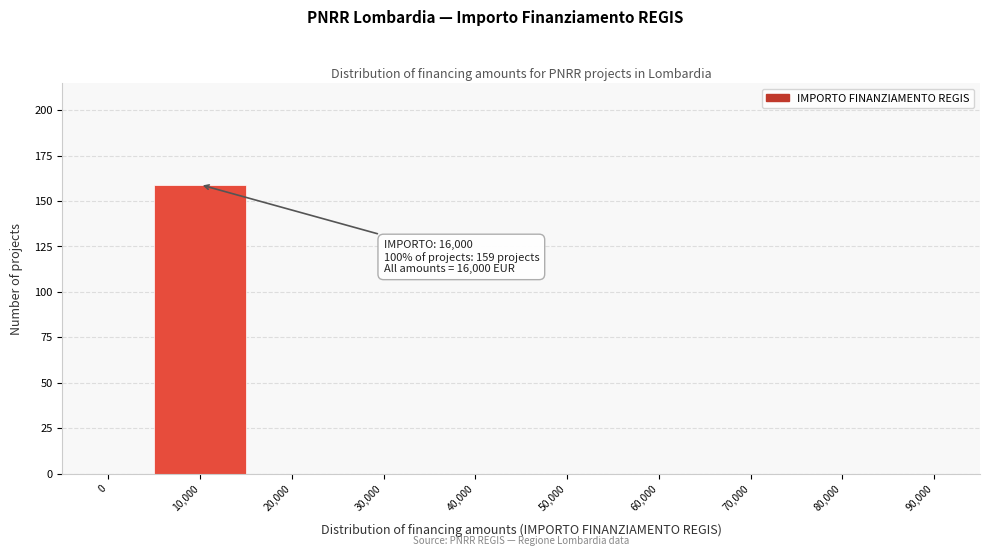

Reading left to right, transcribe all the data shown in this chart.

0=0	10,000=159	20,000=0	30,000=0	40,000=0	50,000=0	60,000=0	70,000=0	80,000=0	90,000=0